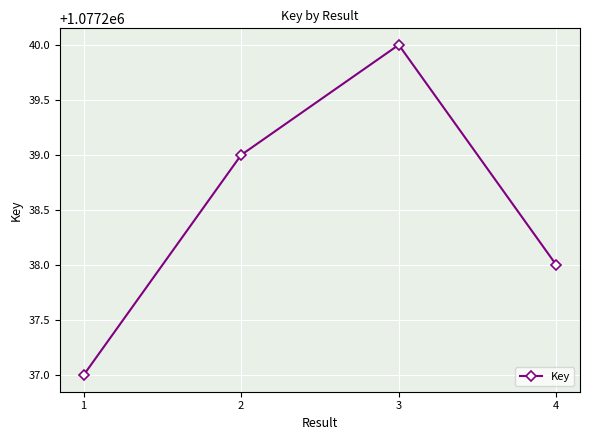

How many lines are shown in the chart?

1